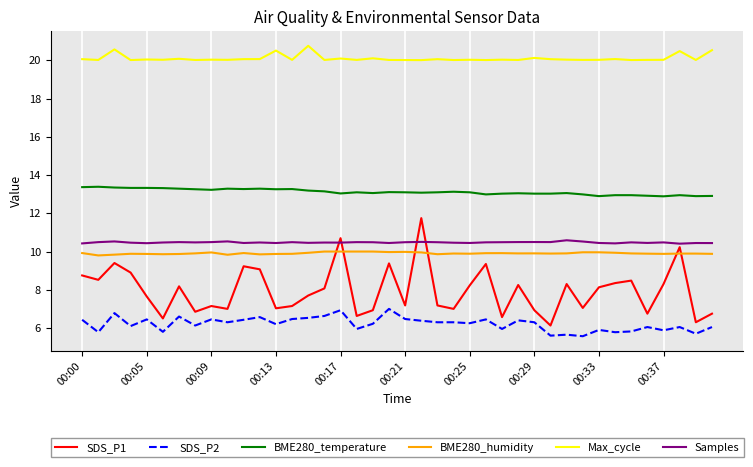

What is the average value of the BME280_temperature series?

13.1